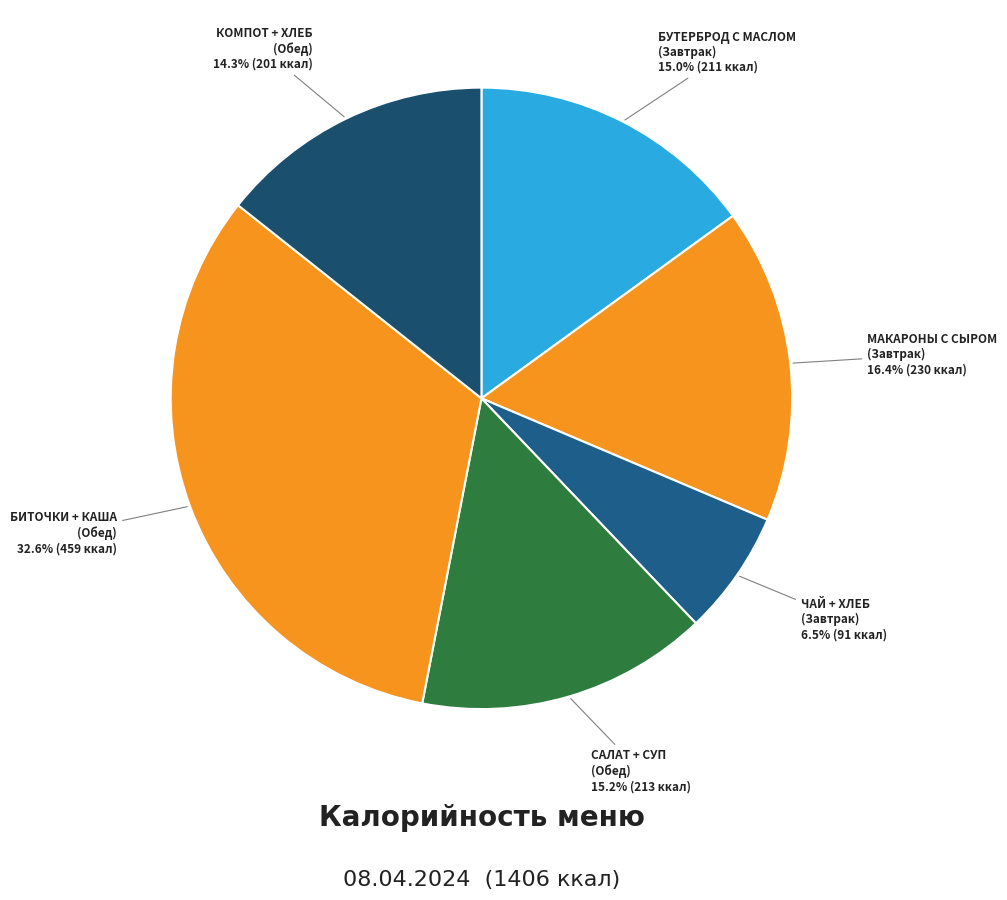

Do КОМПОТ + ХЛЕБ (Обед) and БИТОЧКИ + КАША (Обед) together represent more than half of the pie?

No